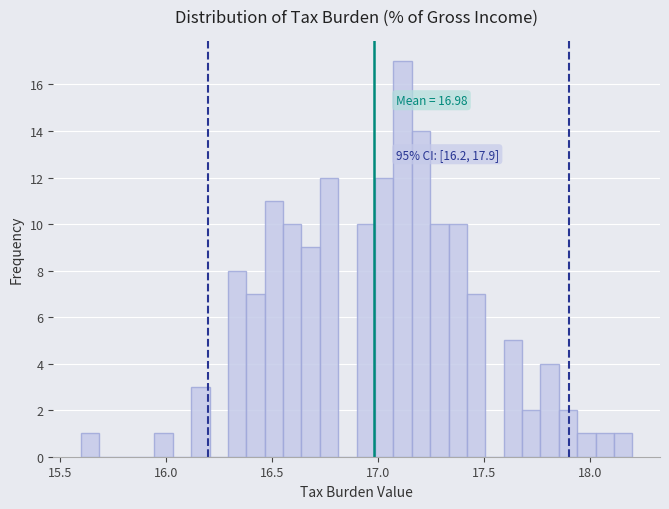

Read against the x-axis, roughly where is the centre of the tallest bar?

17.10